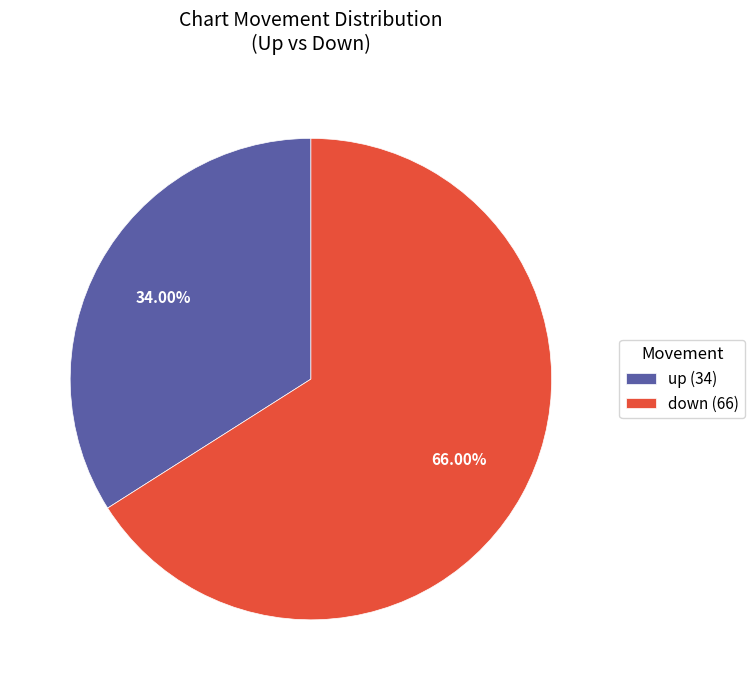

Is it true that down is 80% of the pie?

False